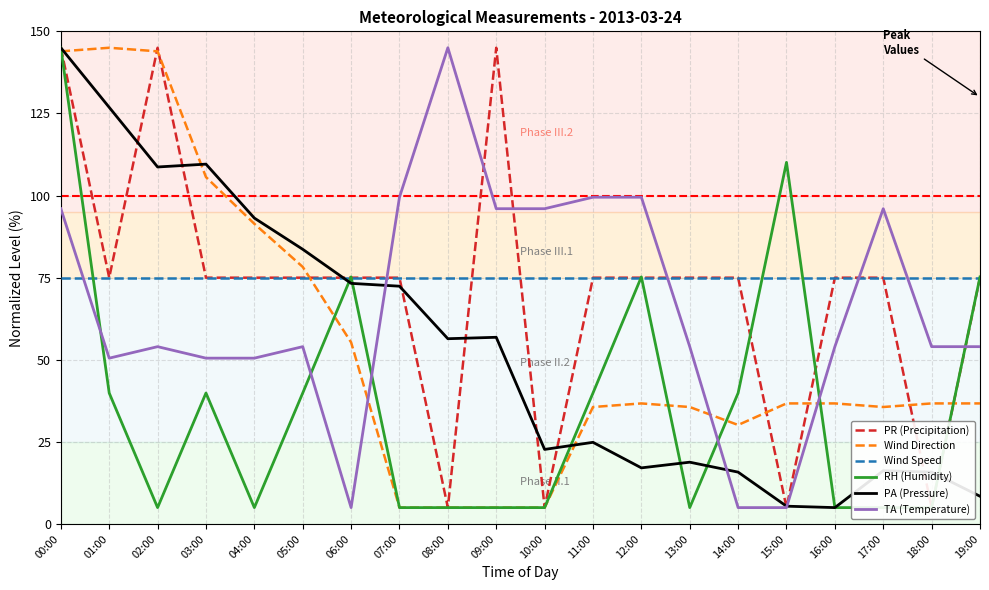

What is the sum of the TA (Temperature) values at 18:00 and 15:00?

59.0